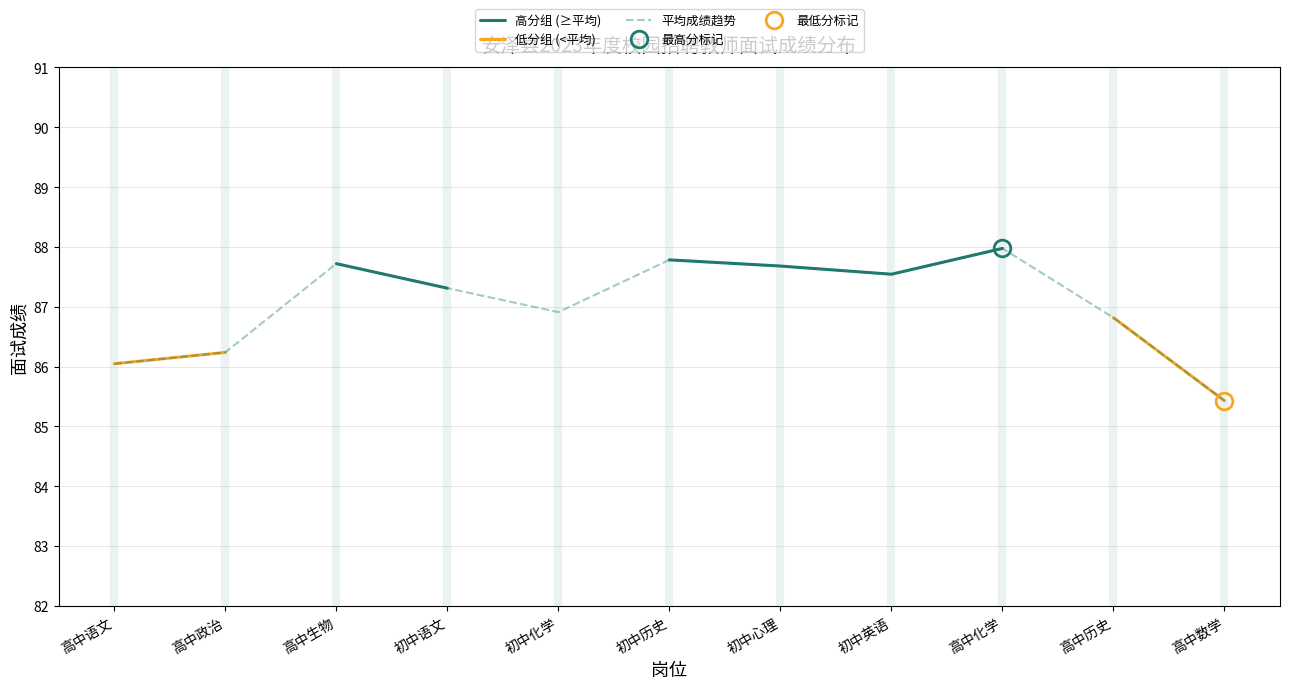

What position from the left is 高中历史?

10